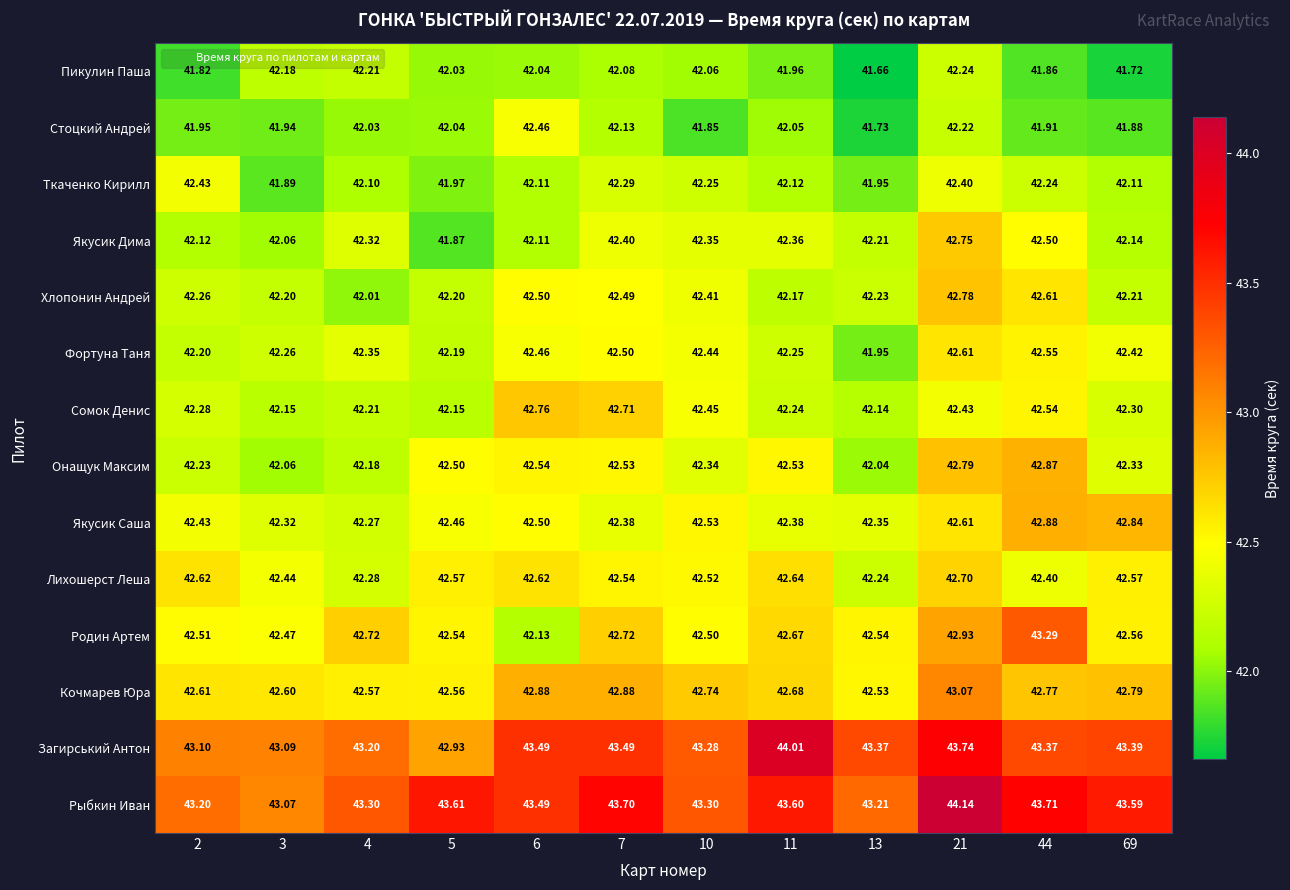

Which series has the largest total across all categories?

Рыбкин Иван